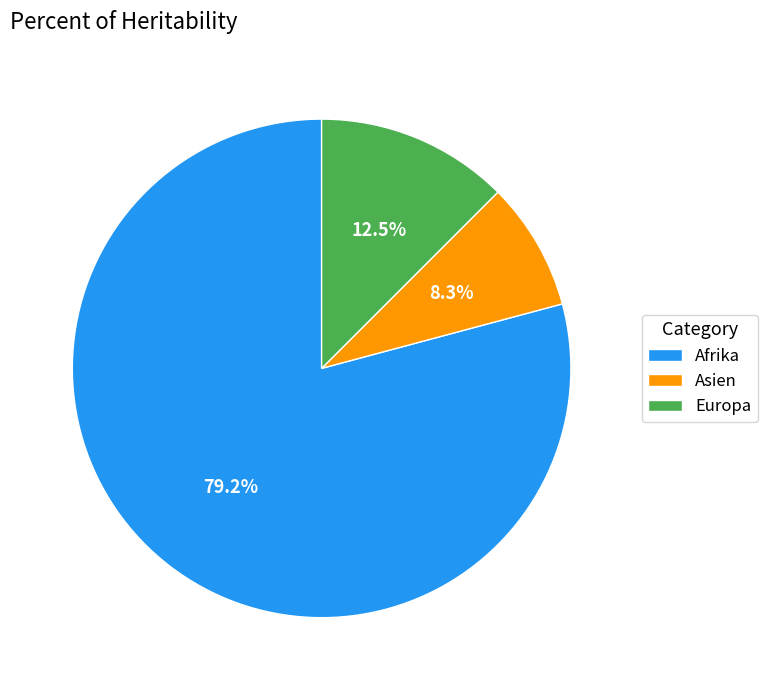

Is it true that Europa is 3% of the pie?

False